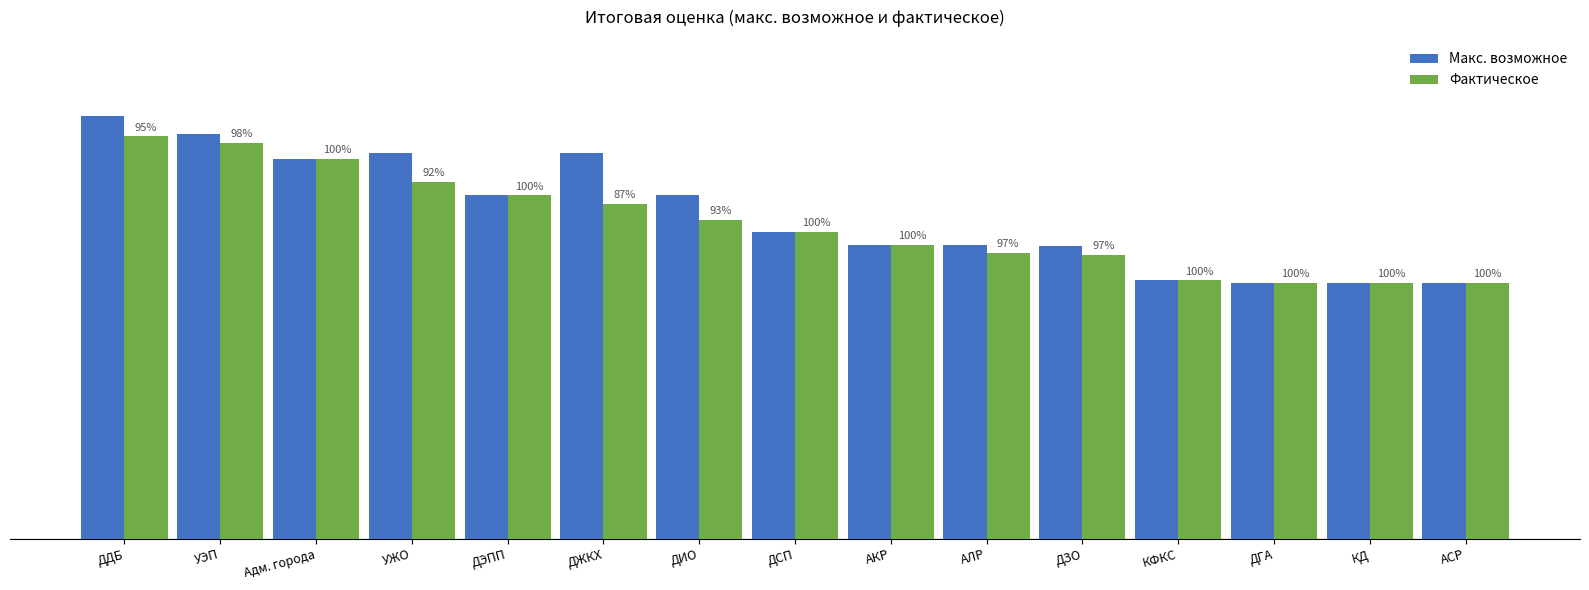

What is the difference between the maximum and minimum values in the Фактическое series?

1.2